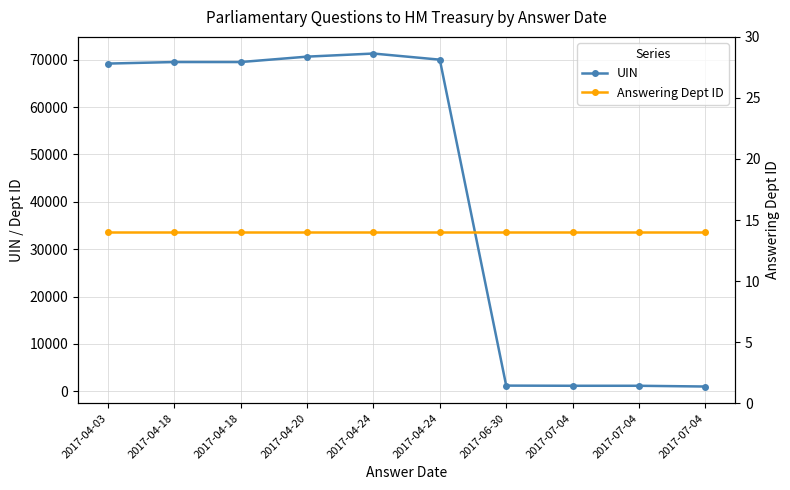

True or false: Answering Dept ID and UIN cross at least once.

False